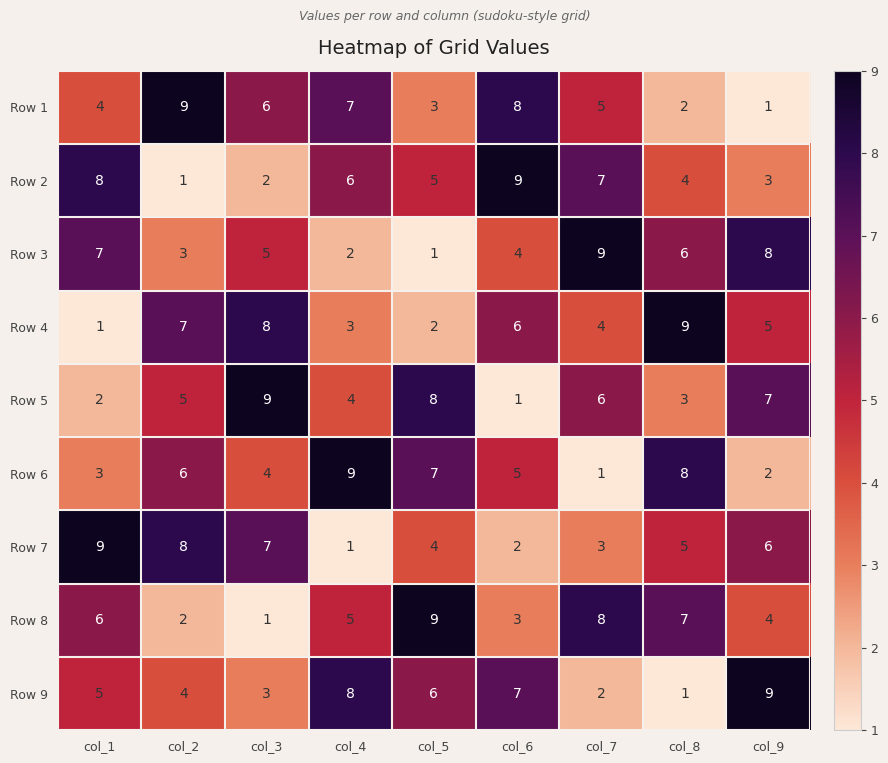

What is the average value of the Row 8 series?

5